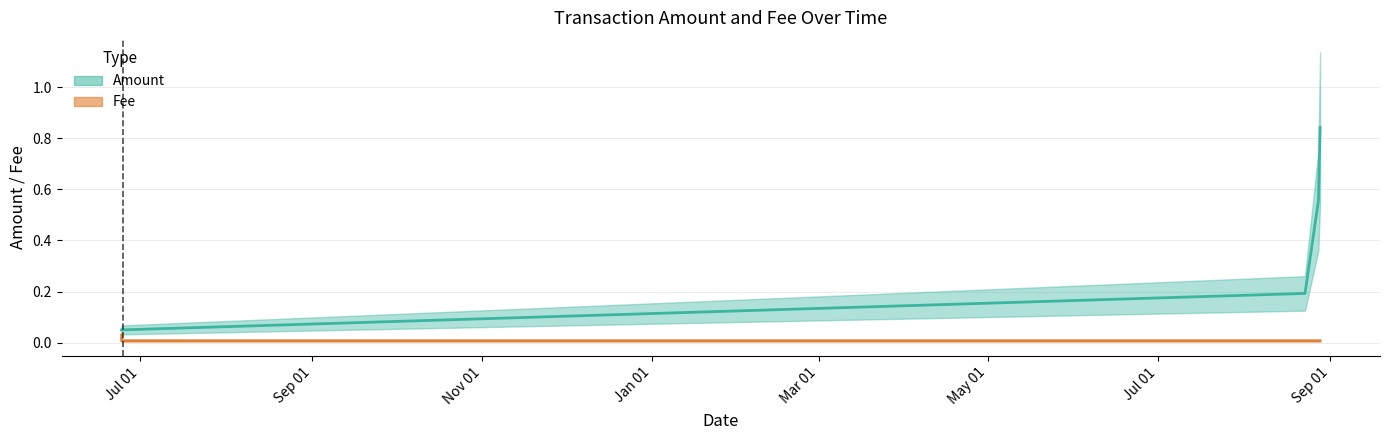

The Amount series shows 0.0 at 2019-06-24 09:10:53. True or false?

False